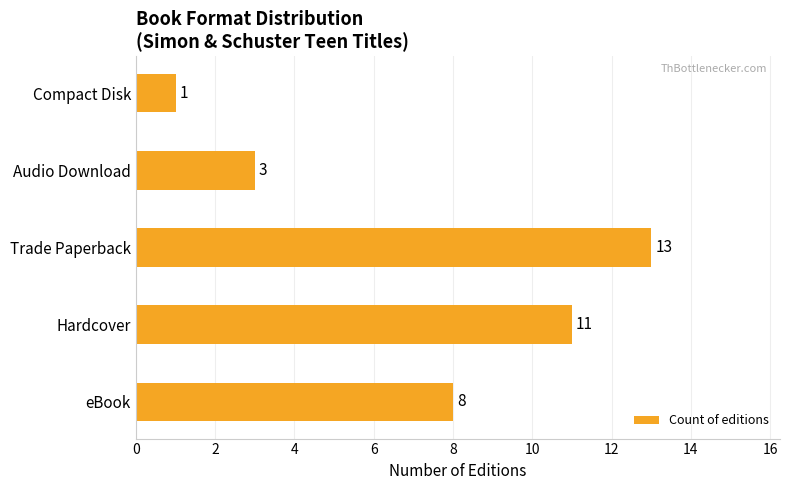

Is it true that the value at Audio Download is 4?

False